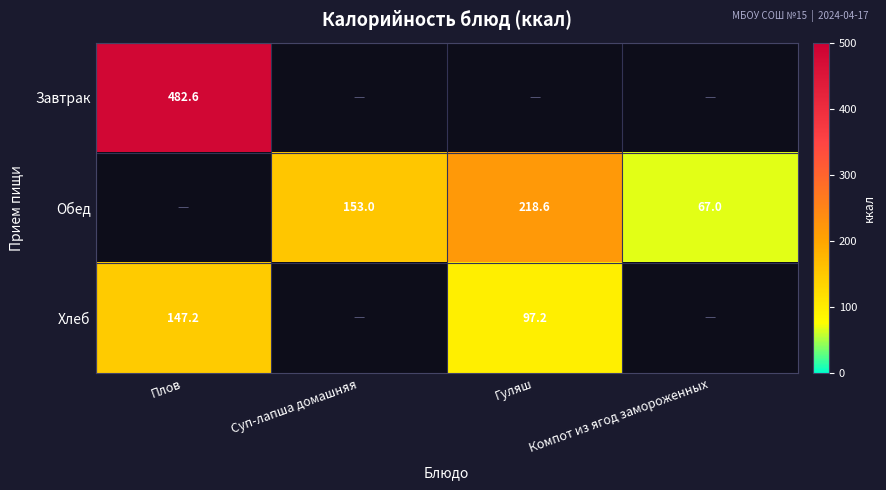

Is it true that Хлеб equals 60.1 at Гуляш?

False